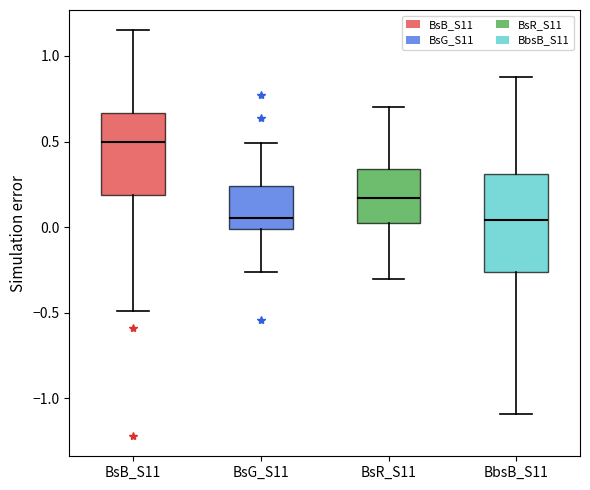

Which box is the tallest, from its lower edge to its upper edge?

BbsB_S11